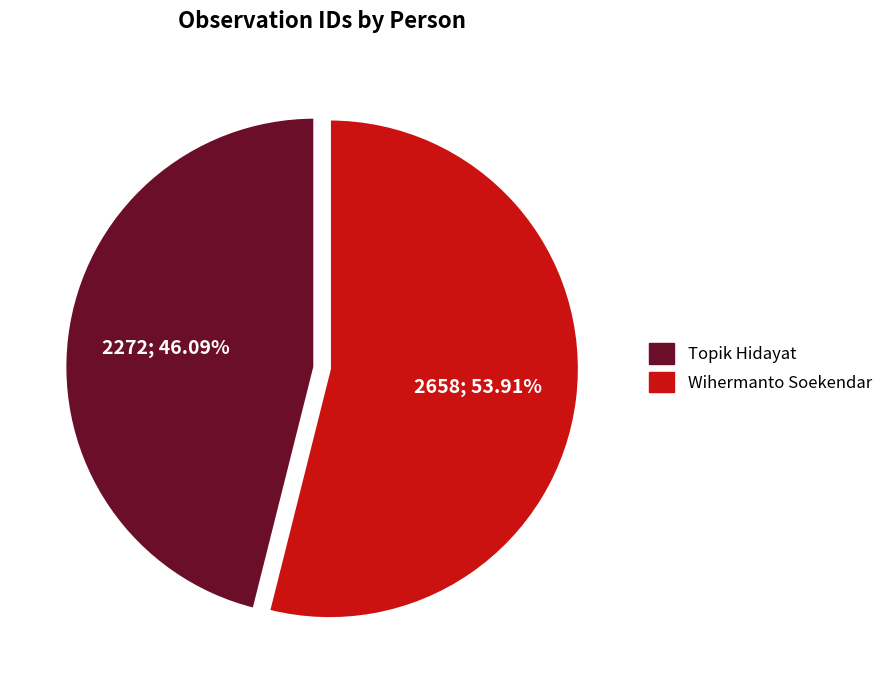

To the nearest percent, what is the difference between the Wihermanto Soekendar and Topik Hidayat slice percentages?

8%